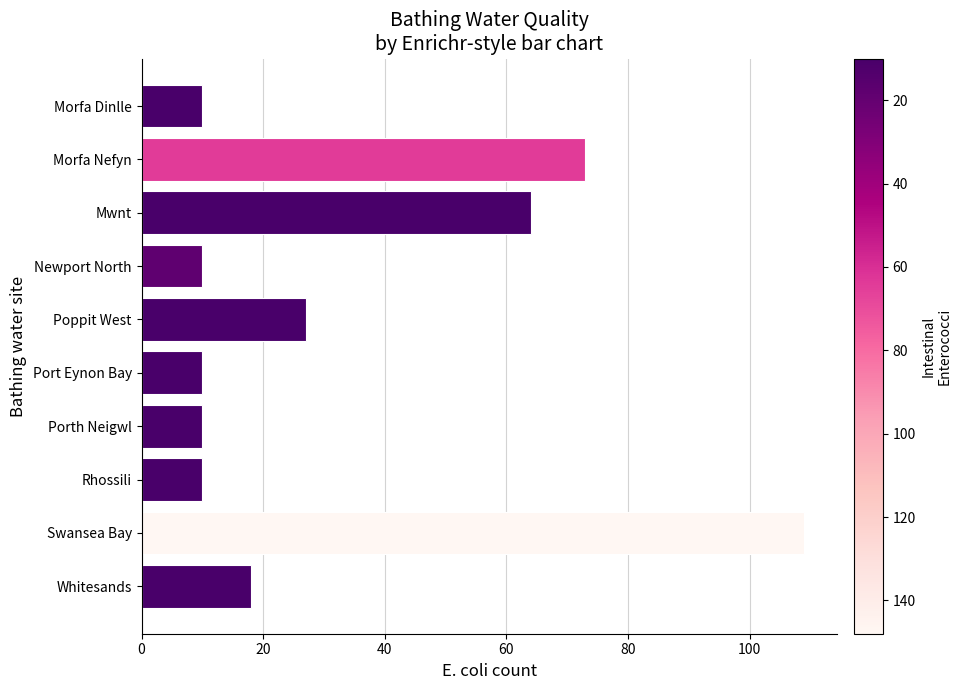

Reading top to bottom, what are all the values shown in this chart?

Morfa Dinlle=10	Morfa Nefyn=73	Mwnt=64	Newport North=10	Poppit West=27	Port Eynon Bay=10	Porth Neigwl=10	Rhossili=10	Swansea Bay=109	Whitesands=18